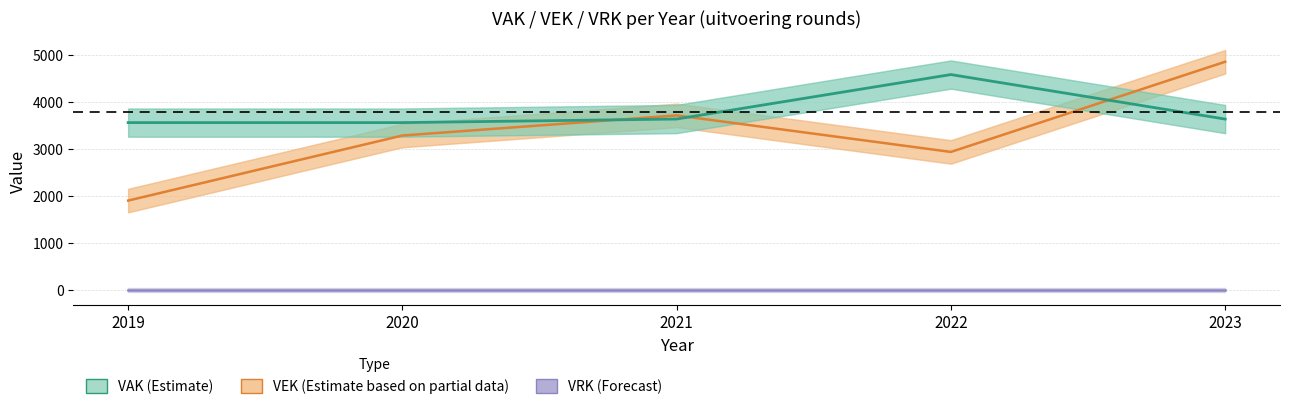

What is the value of the VAK point at the 4th from the left?

4586